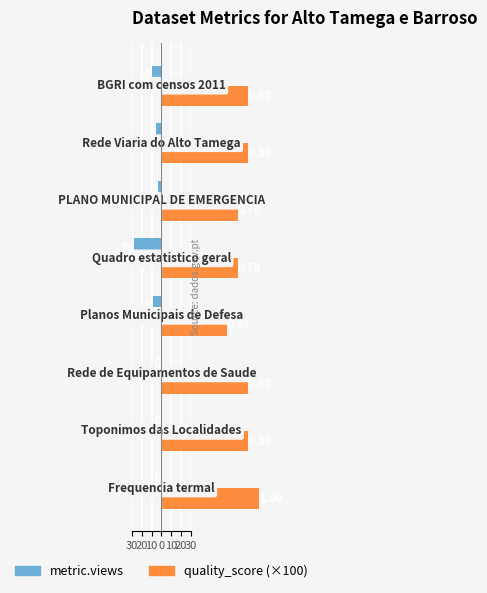

What is the highest value of the quality_score (×100) series?

100